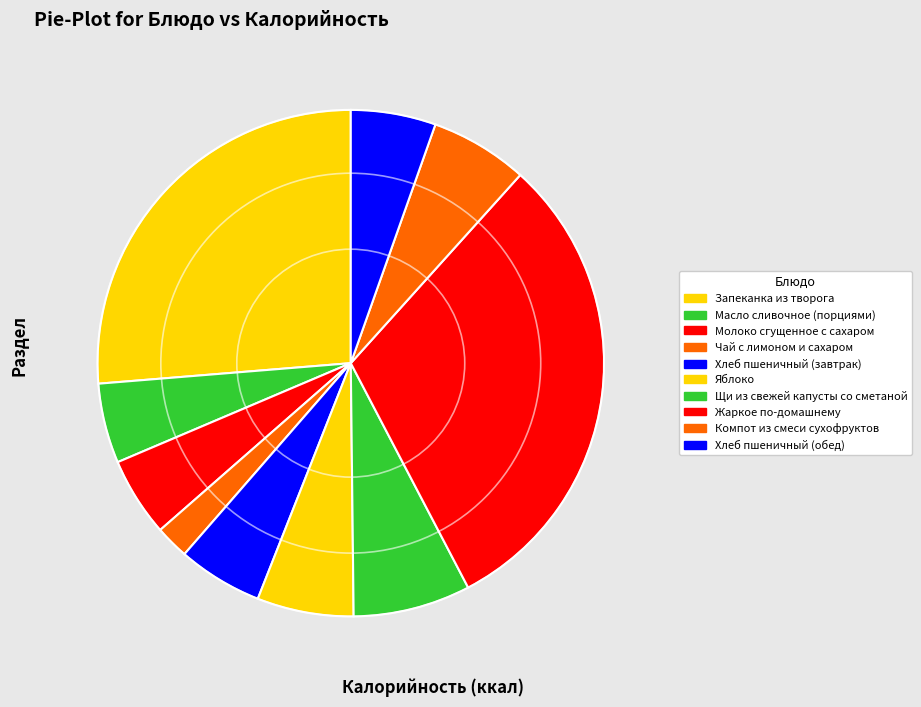

What is the largest slice in the pie chart?

Жаркое по-домашнему